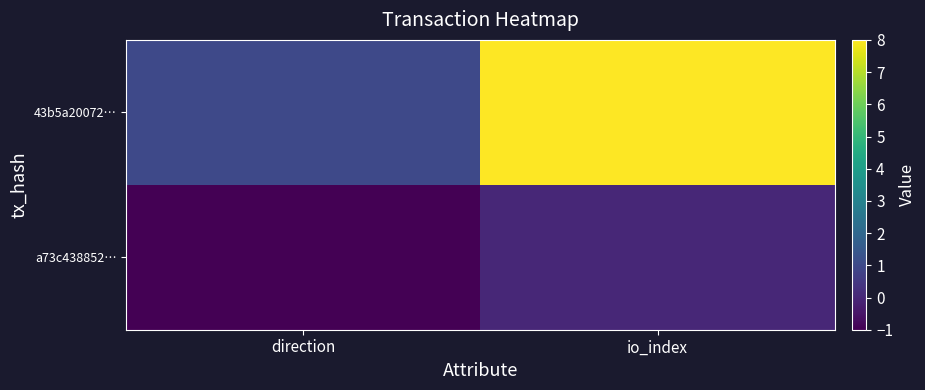

Reading left to right, transcribe all the data shown in this chart.

a73c438852…: direction=-1	io_index=0
43b5a20072…: direction=1	io_index=8